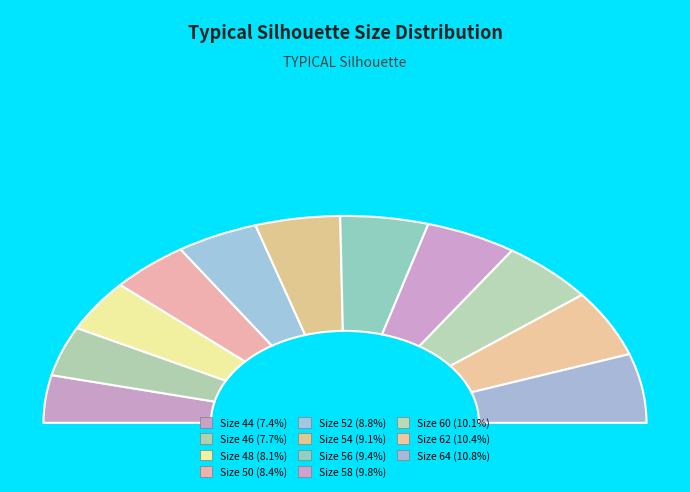

To the nearest percent, what is the average slice percentage?

9%